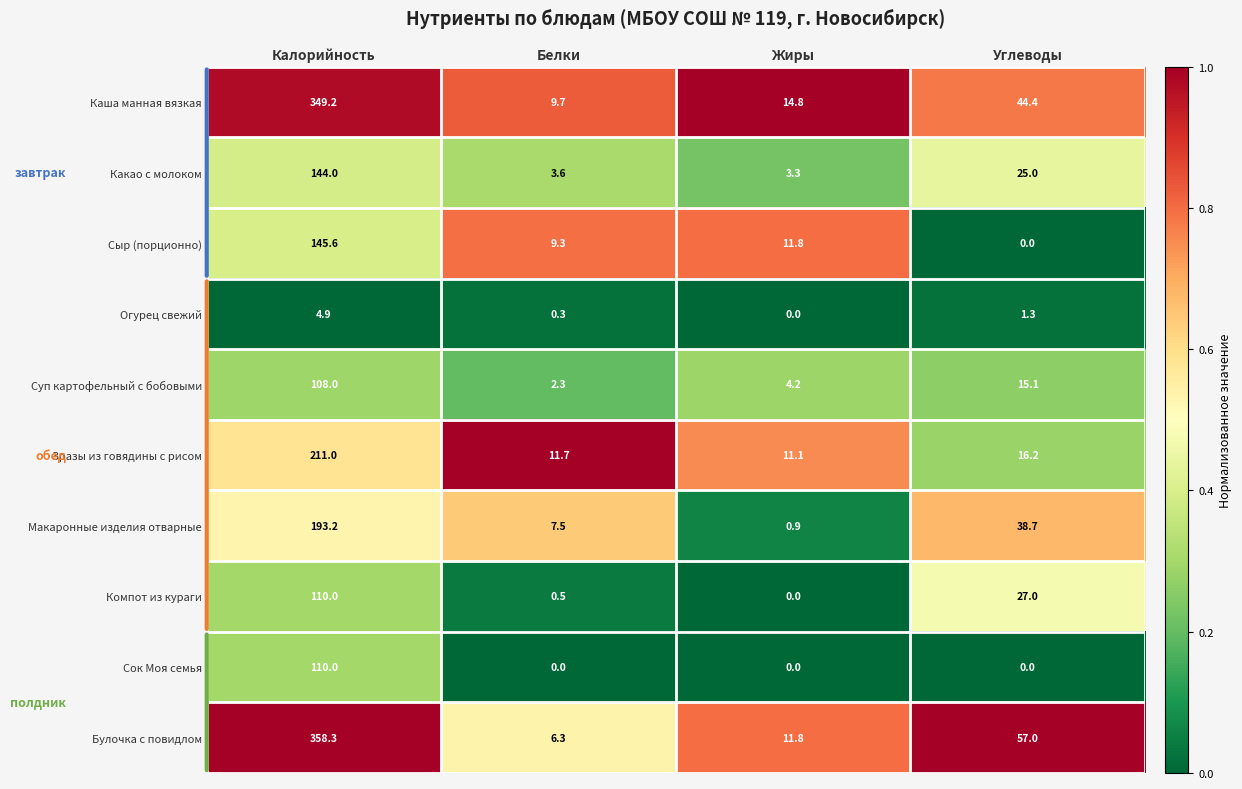

True or false: Сок Моя семья has a value of 0.0 at Белки.

True